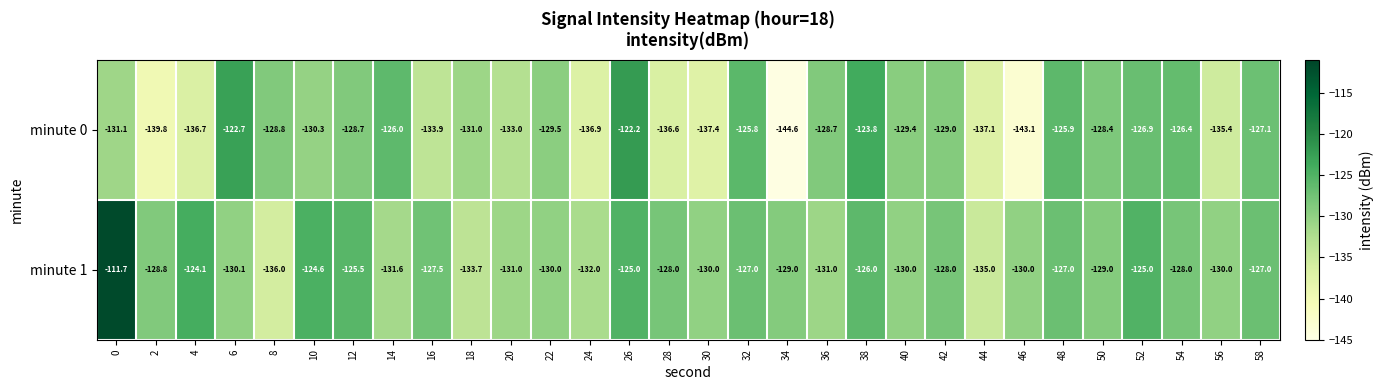

True or false: minute 1 has a value of -178.4 at 46.

False